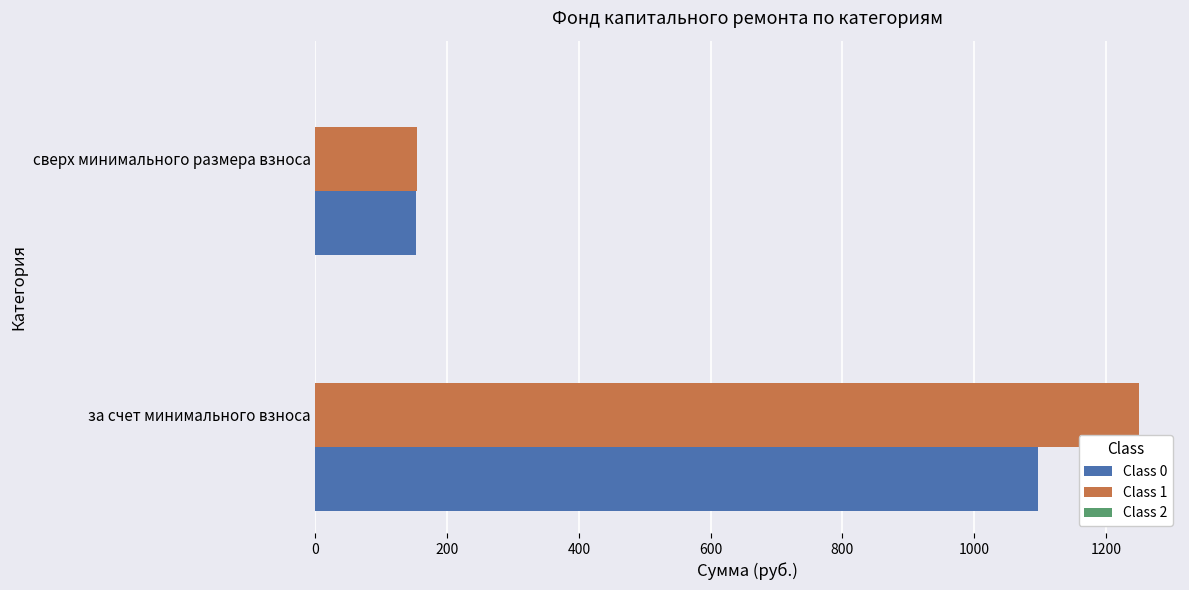

Which series has the widest spread of values?

Class 1